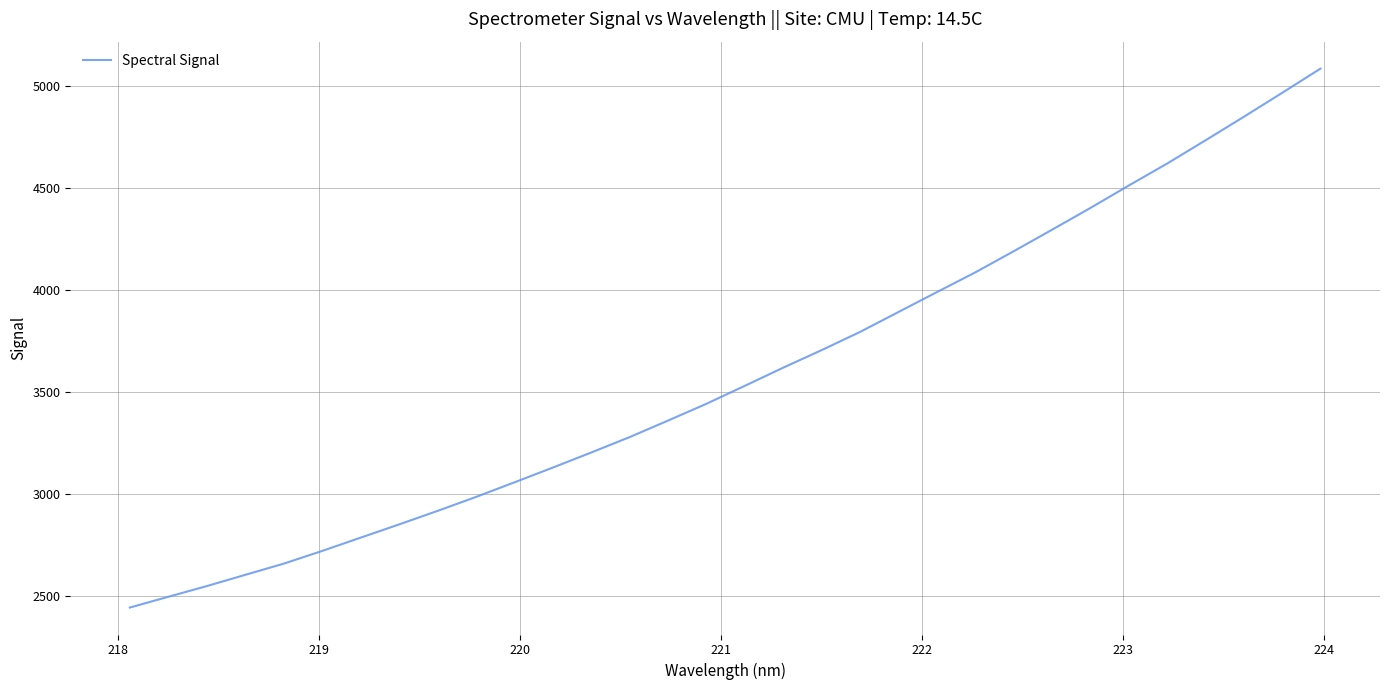

What is the smallest value displayed?

2441.7